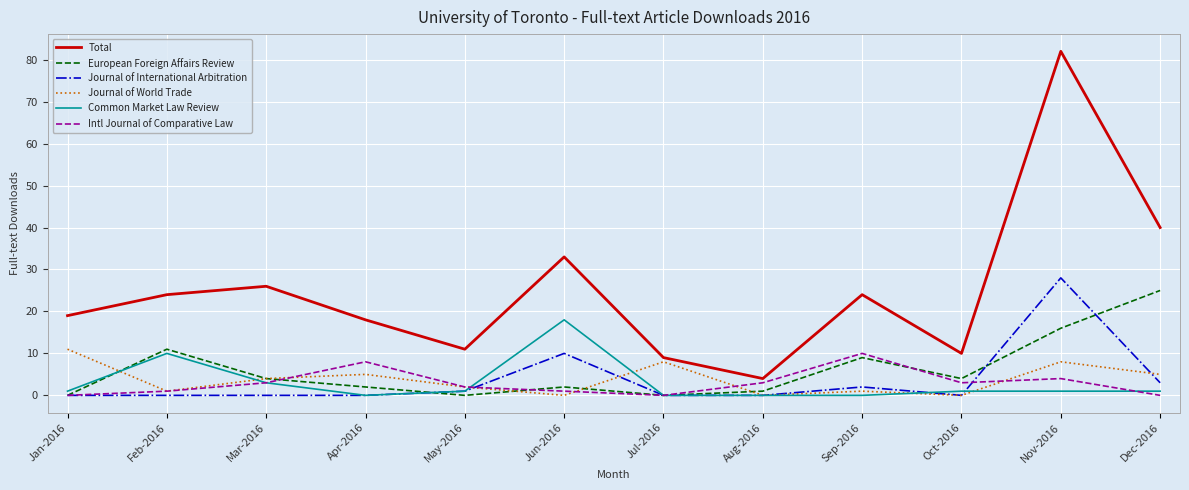

What position from the right is Aug-2016?

5